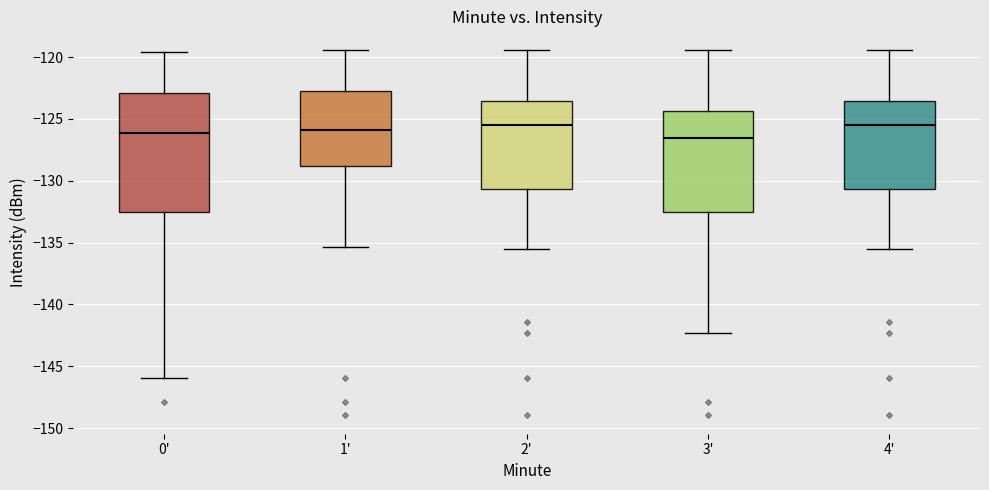

Reading left to right, transcribe this box plot: for each box, give where its median line is, the range the box spans, and where its two whiskers end, as read against the y-axis. The values are not printed on the chart, so give them approximately, as read against the axis.

0': median -126.0, box -132.5 to -123.0, whiskers -146.0 to -119.5
1': median -126.0, box -129.0 to -122.5, whiskers -135.5 to -119.5
2': median -125.5, box -130.5 to -123.5, whiskers -135.5 to -119.5
3': median -126.5, box -132.5 to -124.5, whiskers -142.5 to -119.5
4': median -125.5, box -130.5 to -123.5, whiskers -135.5 to -119.5